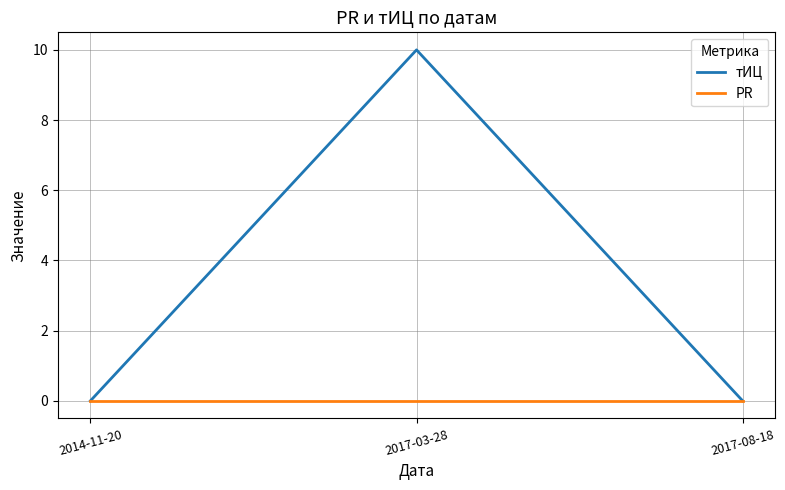

Rank the series by their average value, from lowest to highest.

PR, тИЦ